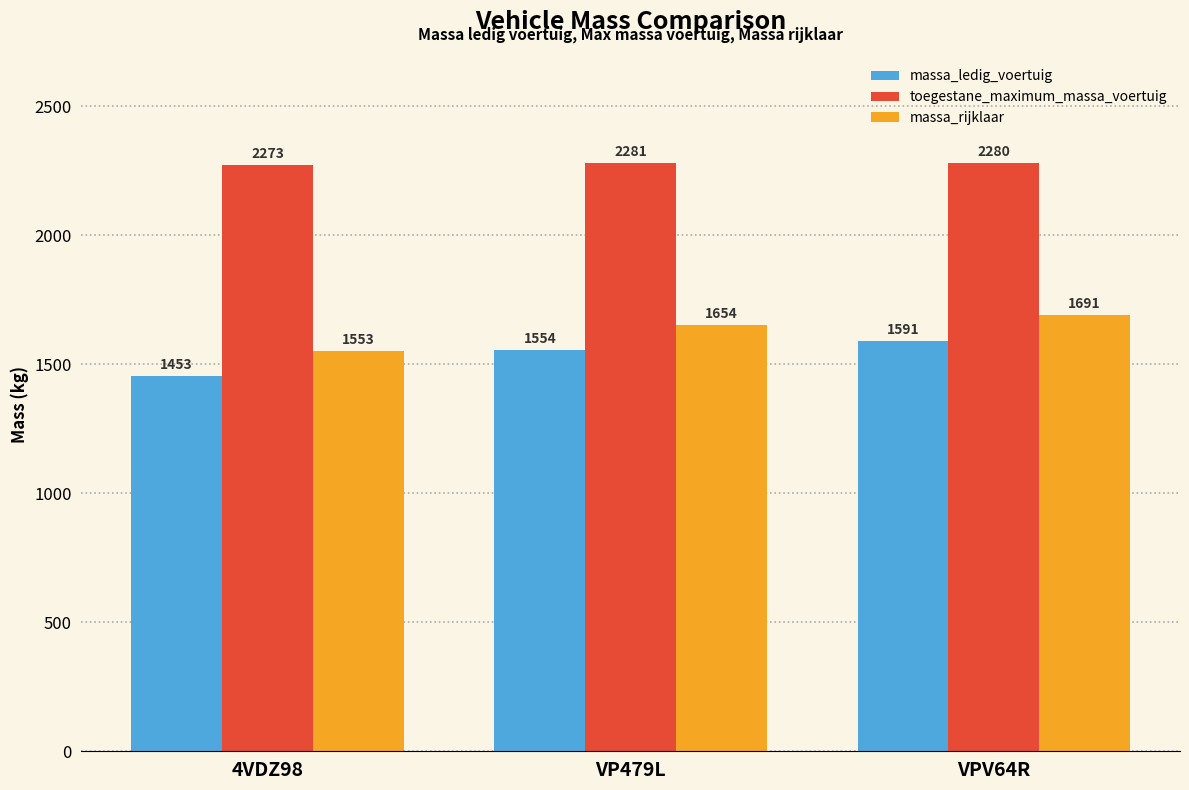

Which series has the largest total across all categories?

toegestane_maximum_massa_voertuig